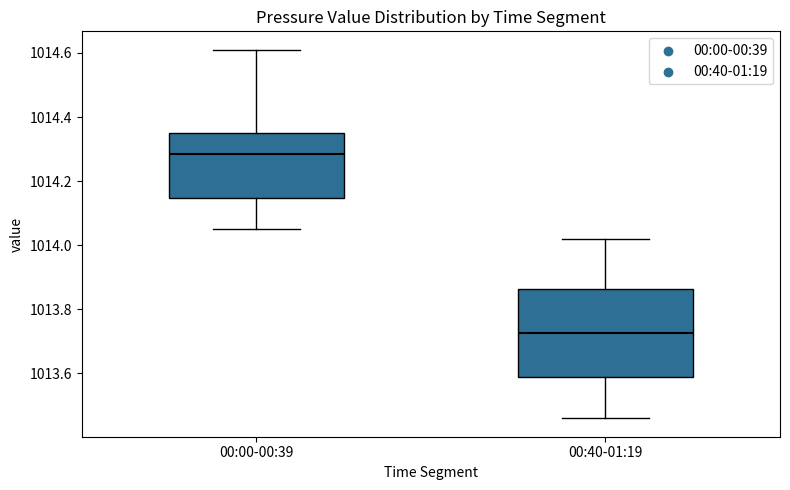

Reading left to right, read every box against the y-axis: the position of its median line, the range the box covers, and the ends of its whiskers. The values are not printed on the chart, so give them approximately, as read against the axis.

00:00-00:39: median 1014.28, box 1014.14 to 1014.36, whiskers 1014.06 to 1014.62
00:40-01:19: median 1013.72, box 1013.58 to 1013.86, whiskers 1013.46 to 1014.02